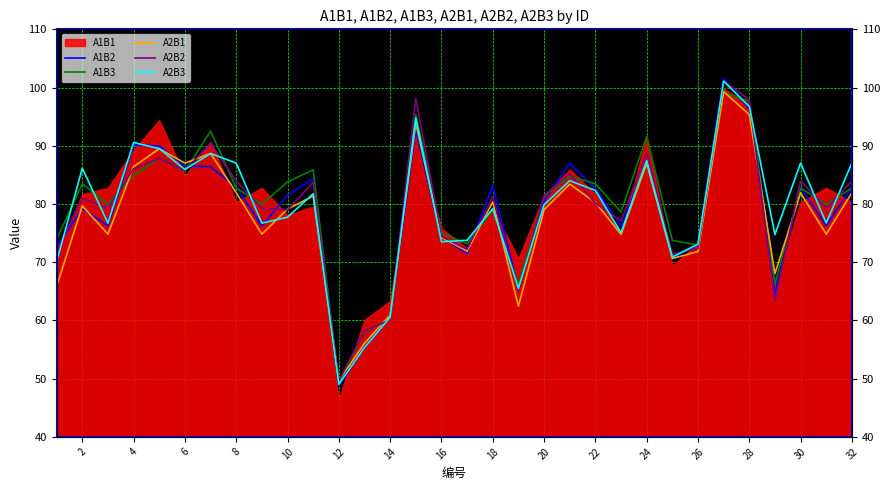

What is the sum of all A2B3 values?

2538.7